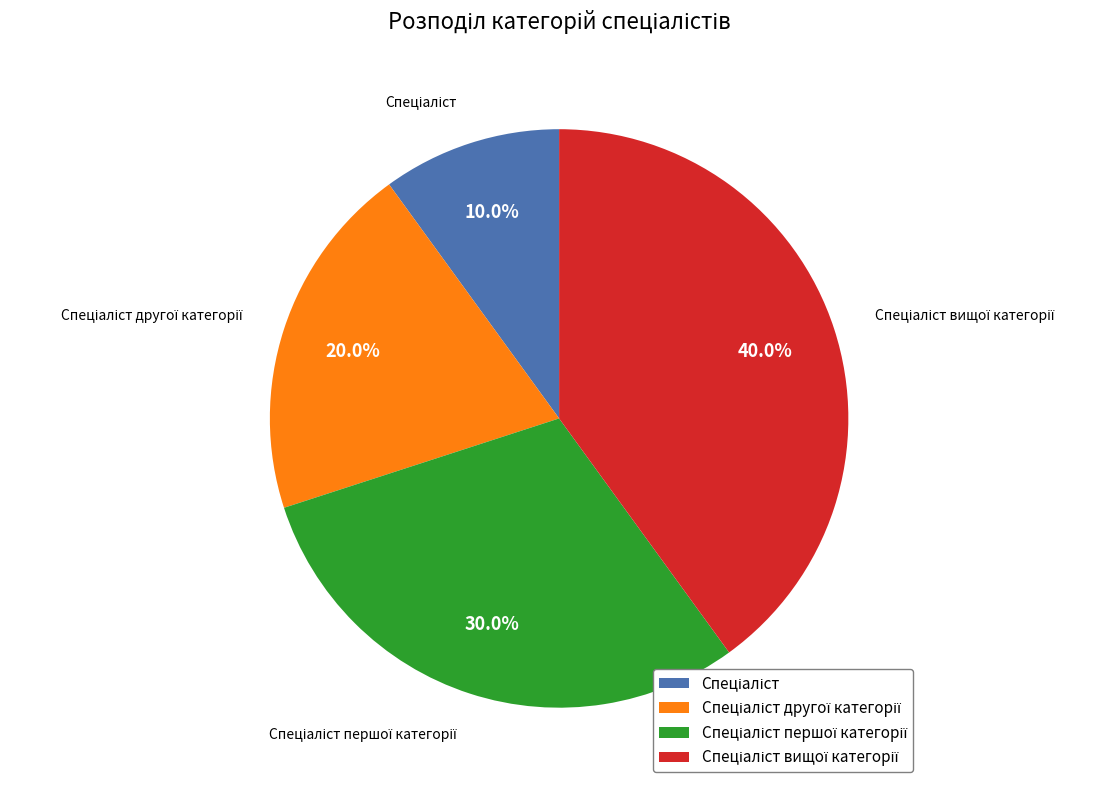

Does any single category account for the majority?

No